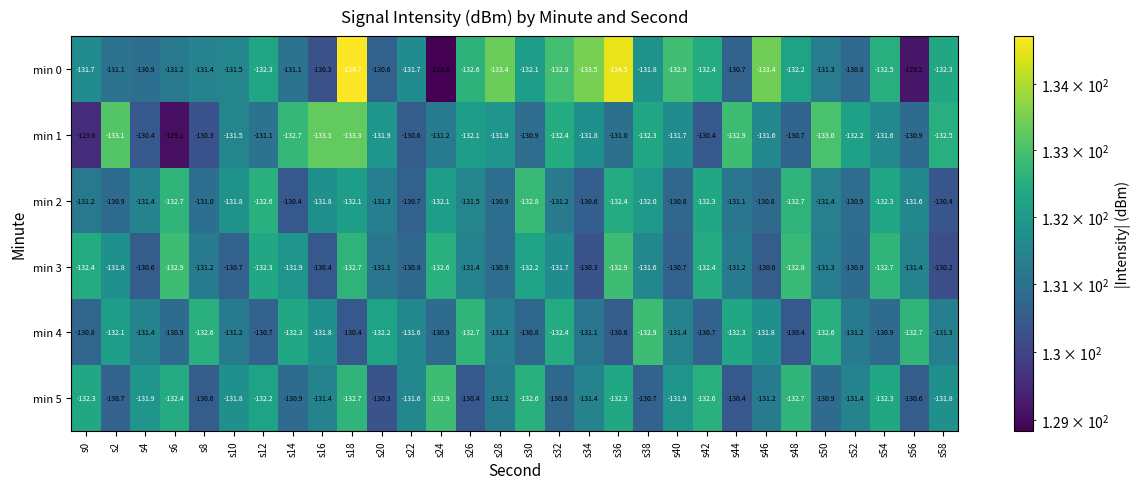

At which label does min 1 first exceed -131?

s0